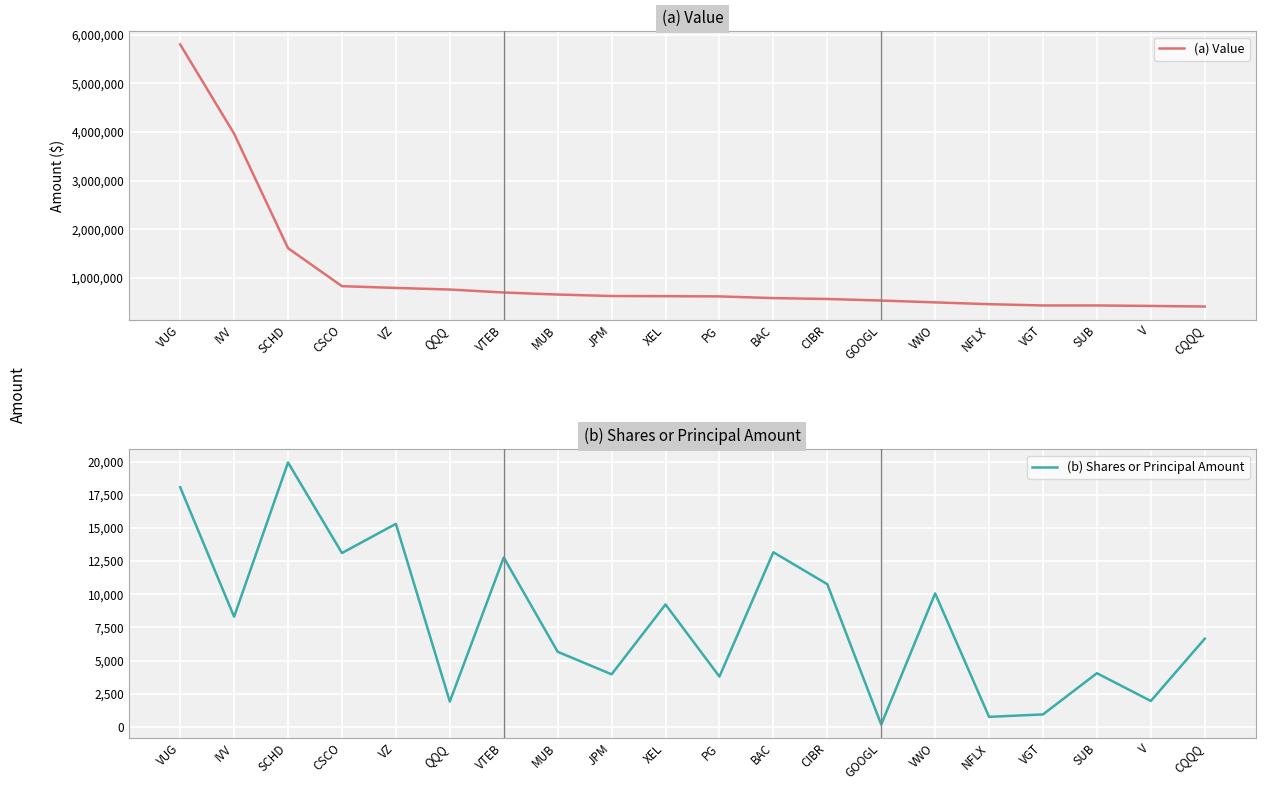

Is the value of (a) Value at MUB greater than the value of (b) Shares or Principal Amount at MUB?

Yes